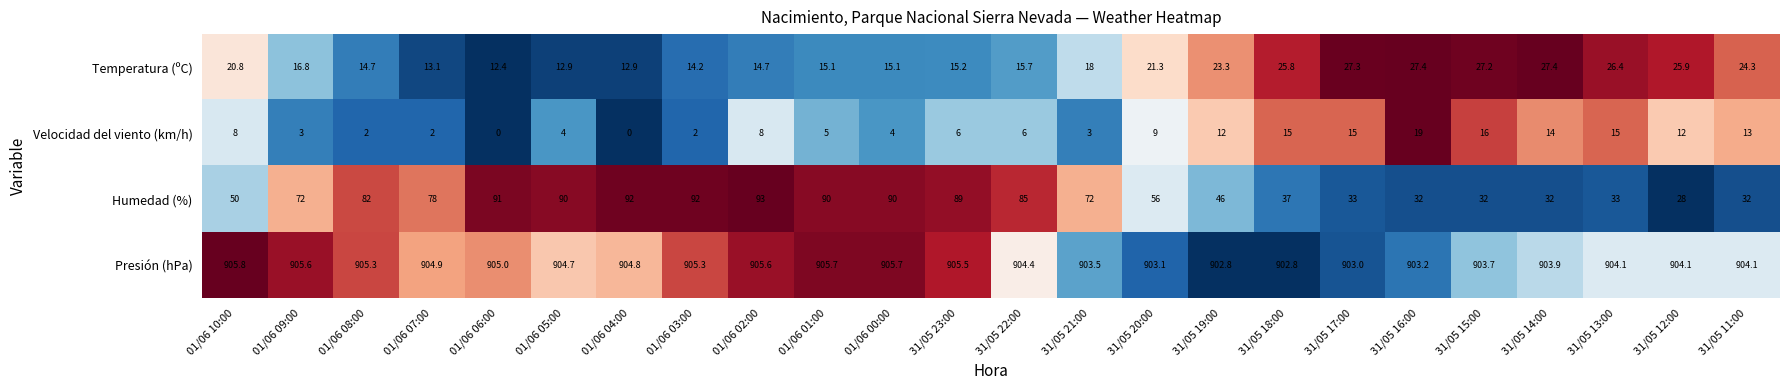

Is it true that Temperatura (ºC) equals 27.4 at 31/05 16:00?

True